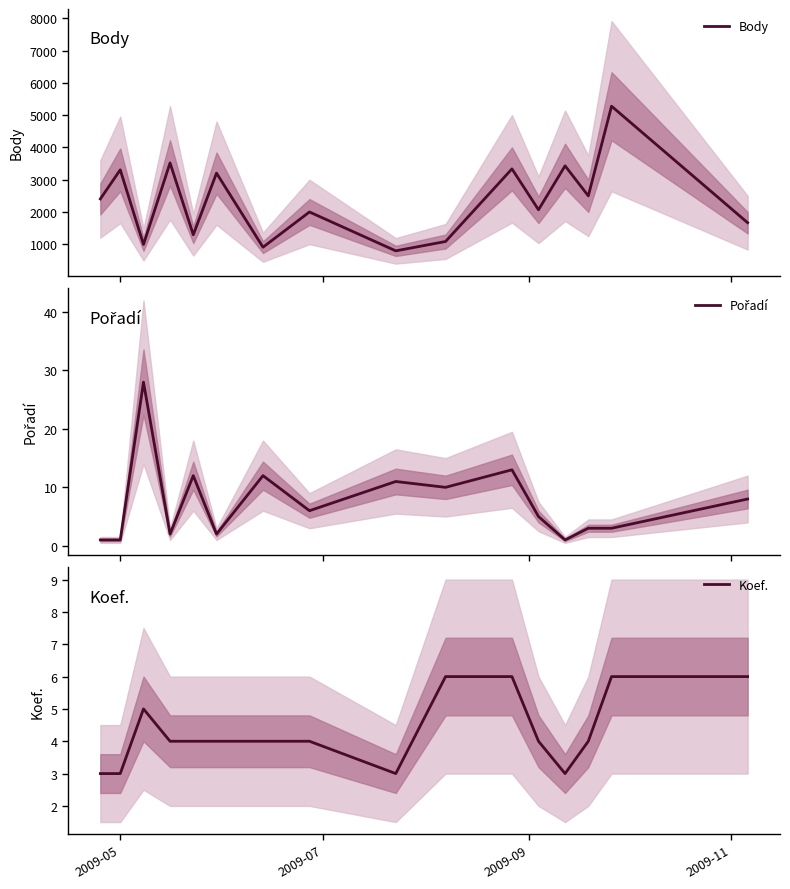

Is the value of Pořadí at 11 greater than the value of Koef. at 8?

Yes